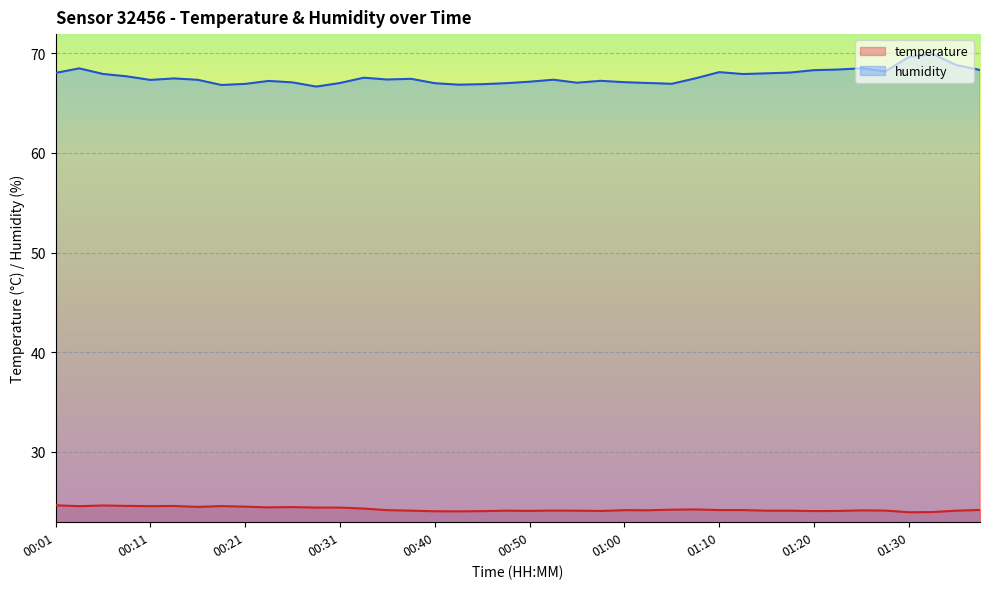

True or false: humidity and temperature cross at least once.

False